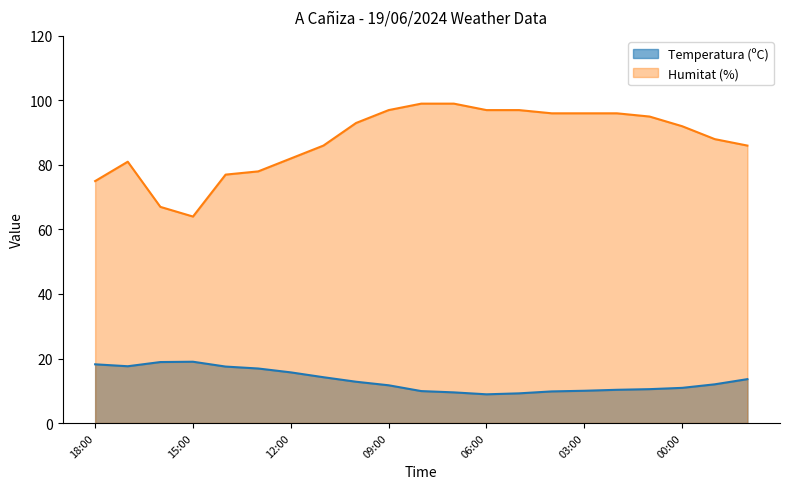

What is the label of the 2nd point from the right?

23:00